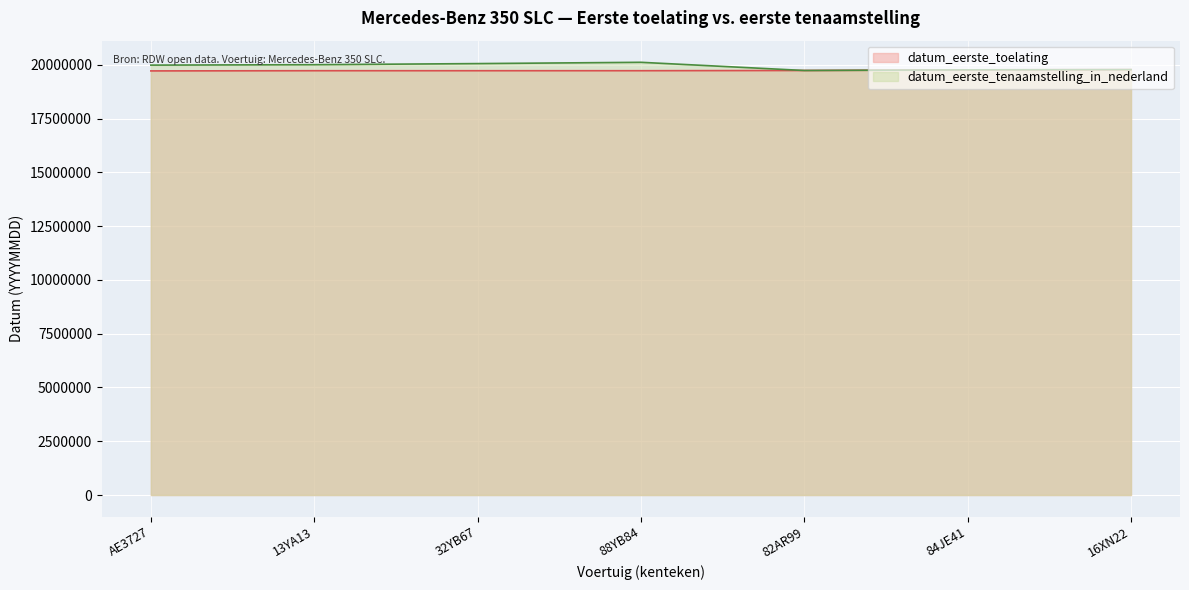

What are all the series names shown in the legend?

datum_eerste_toelating, datum_eerste_tenaamstelling_in_nederland